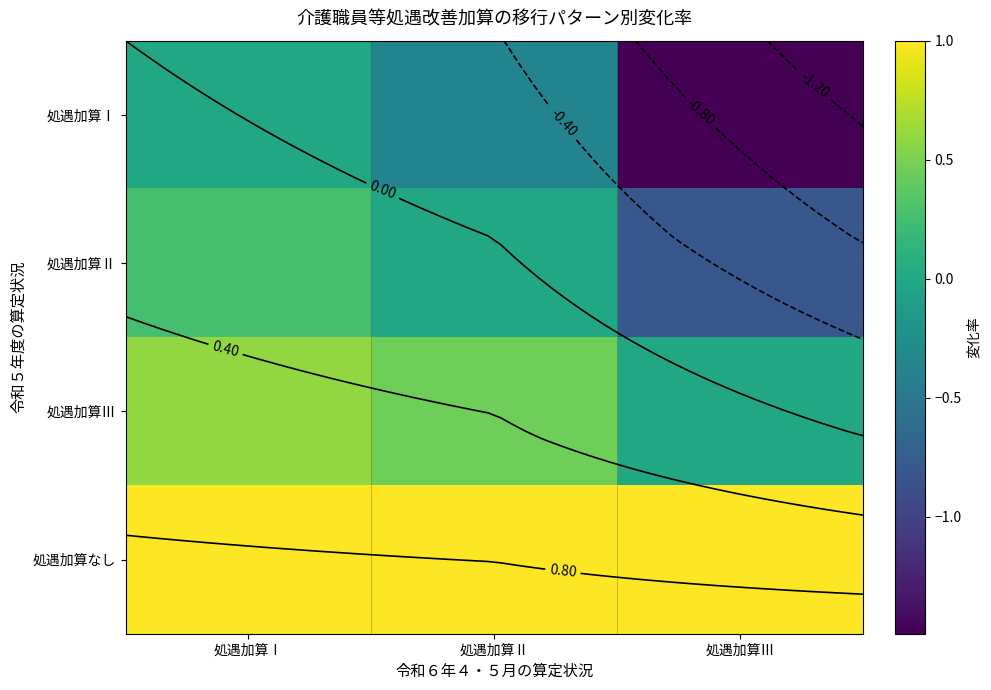

What is the sum of all 処遇加算なし values?

3.0